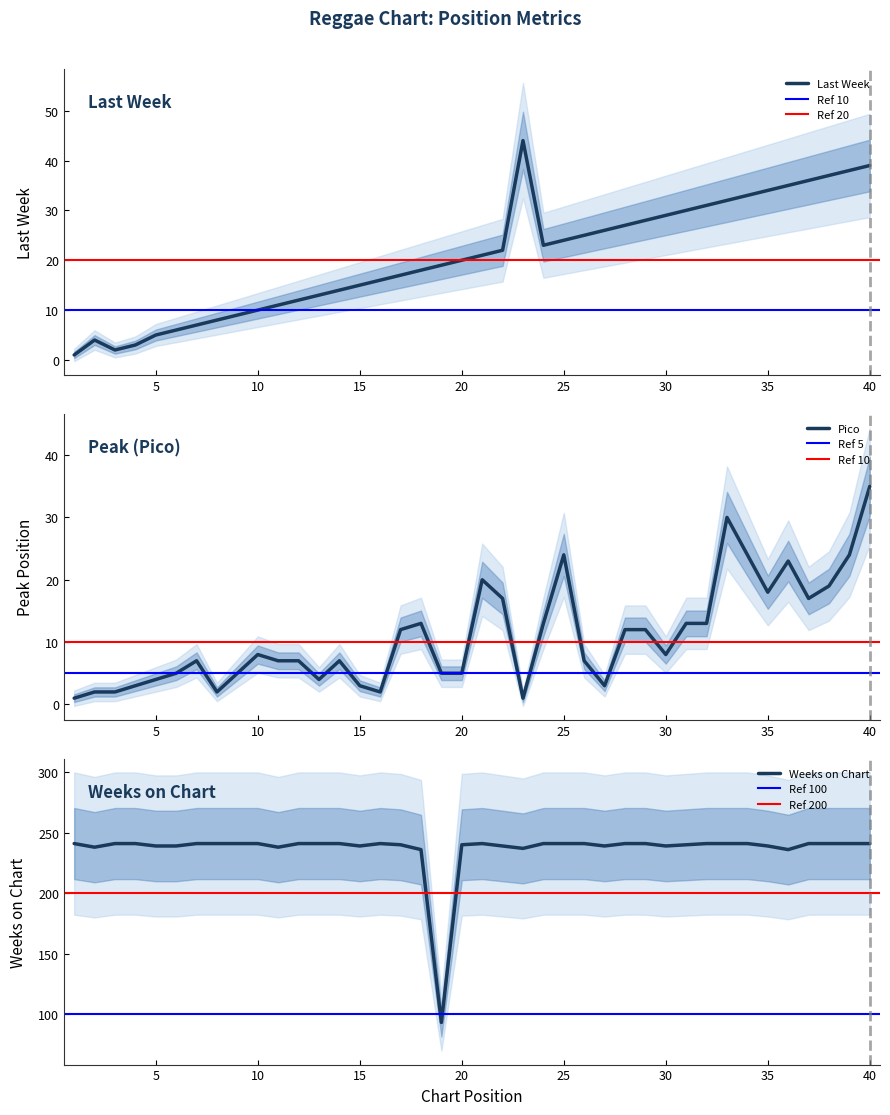

What is the value of the Pico point at the 1st from the left?

1